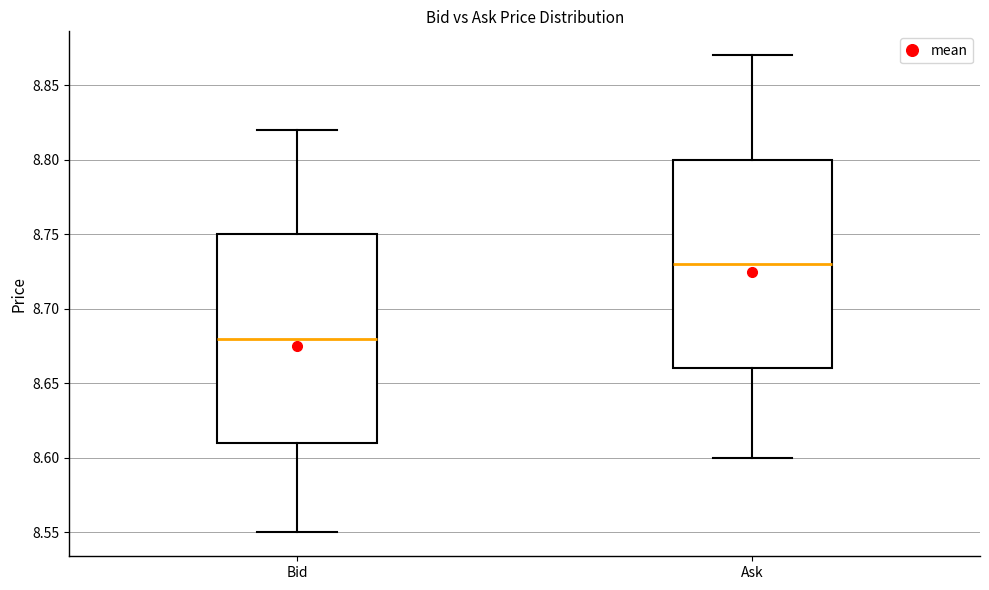

Reading left to right, read every box against the y-axis: the position of its median line, the range the box covers, and the ends of its whiskers. The values are not printed on the chart, so give them approximately, as read against the axis.

Bid: median 8.68, box 8.61 to 8.75, whiskers 8.55 to 8.82
Ask: median 8.73, box 8.66 to 8.80, whiskers 8.60 to 8.87